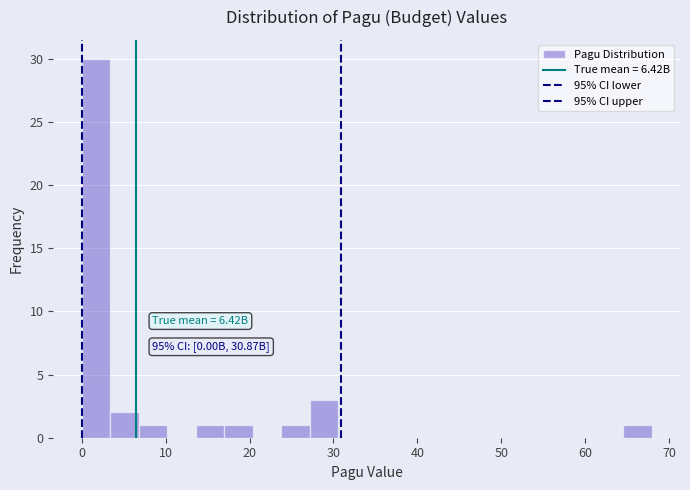

Read against the x-axis, roughly where is the centre of the tallest bar?

2